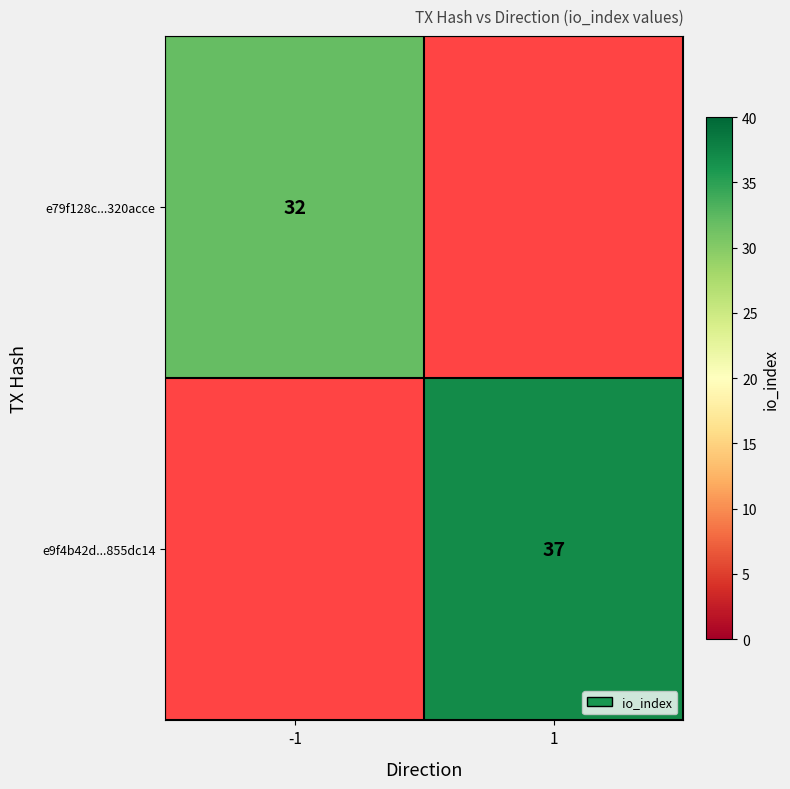

The value of e9f4b42d...855dc14 at 1 is 51.6. True or false?

False